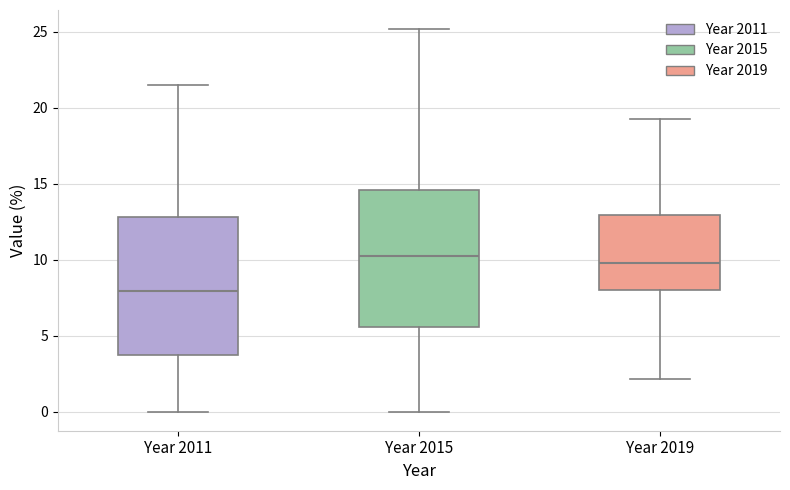

Reading left to right, transcribe this box plot: for each box, give where its median line is, the range the box spans, and where its two whiskers end, as read against the y-axis. The values are not printed on the chart, so give them approximately, as read against the axis.

Year 2011: median 8.0, box 4.0 to 13.0, whiskers 0.0 to 21.5
Year 2015: median 10.0, box 5.5 to 14.5, whiskers 0.0 to 25.0
Year 2019: median 10.0, box 8.0 to 13.0, whiskers 2.0 to 19.5